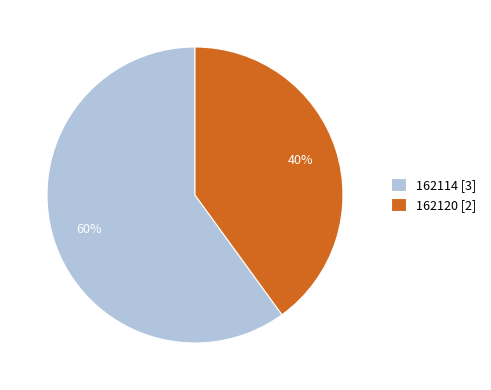

Is the sum of 162120 [2] and 162114 [3] greater than half?

Yes